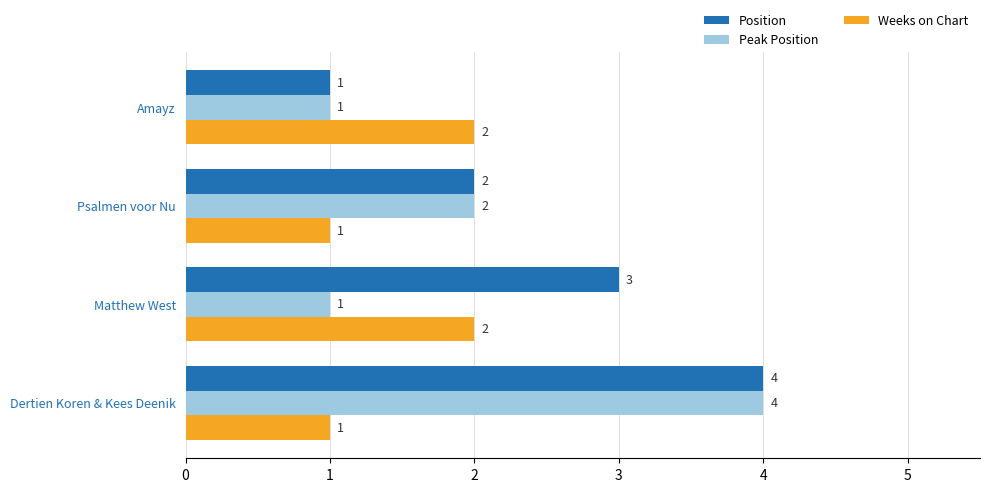

Rank the series by their average value, from highest to lowest.

Position, Peak Position, Weeks on Chart